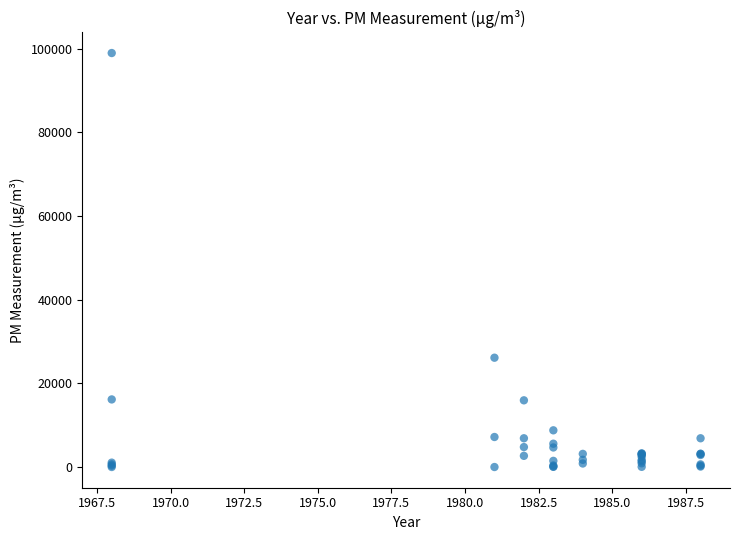

What Y value in the scatter plot is closest to 49486?

26147